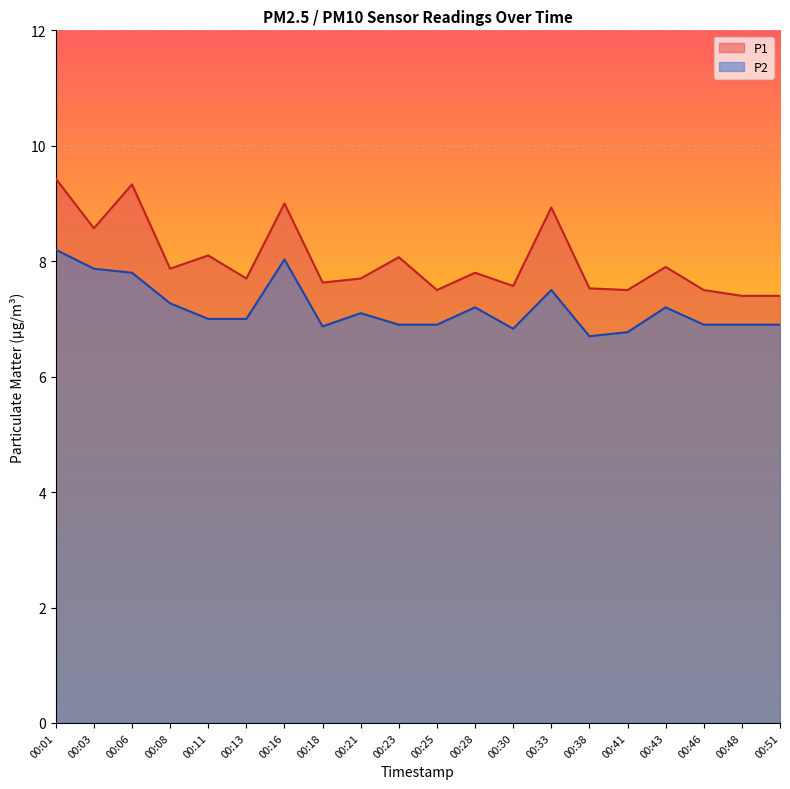

True or false: P2 and P1 cross at least once.

False